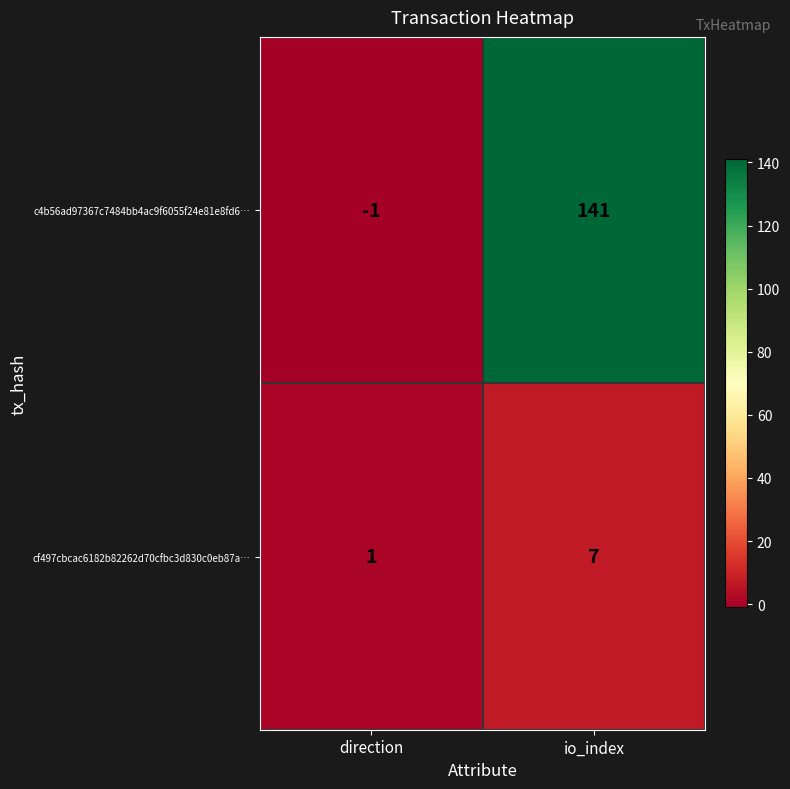

The value of c4b56ad97367c7484bb4ac9f6055f24e81e8fd6… at io_index is 141. True or false?

True